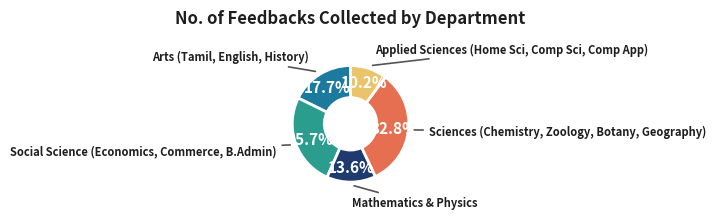

Is there a majority slice in this chart?

No